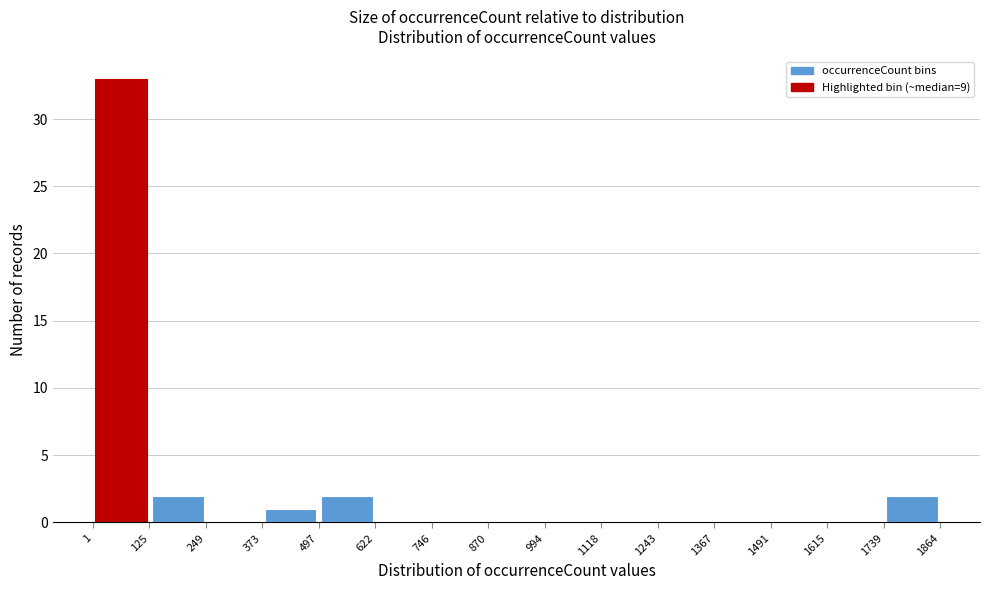

How tall is the bar that spans 1 to 125 on the x-axis? The values are not printed on the chart, so give them approximately, as read against the axis.

33